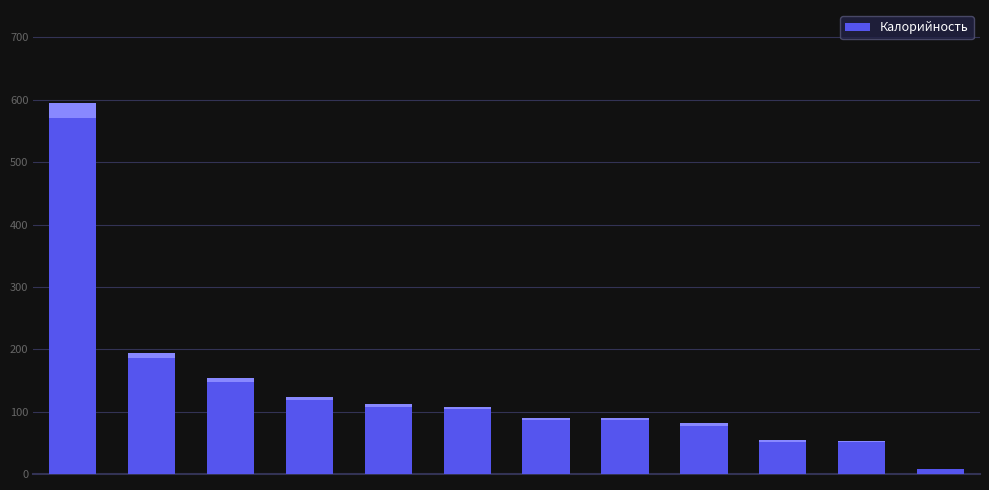

What is the value of the 12th bar from the left?

8.4